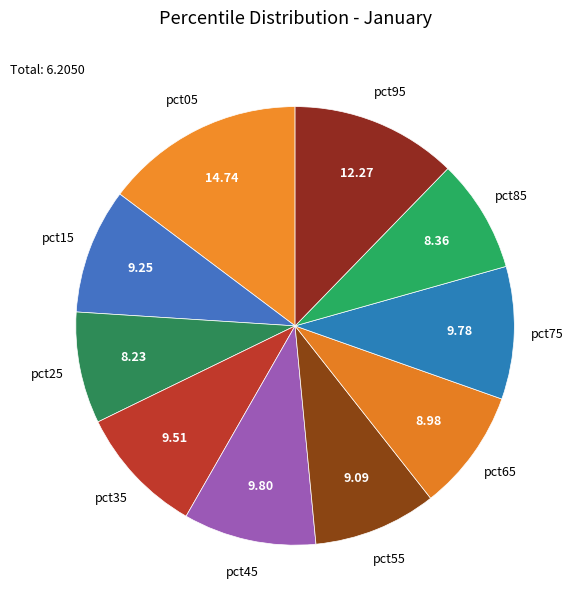

How many segments does this pie chart have?

10